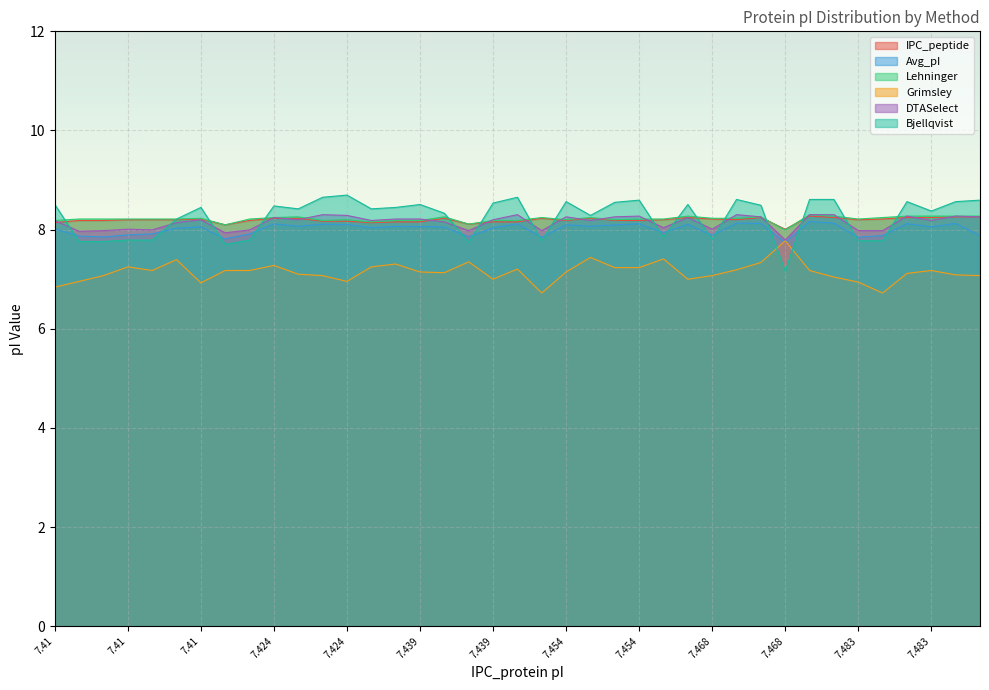

What are all the series names shown in the legend?

IPC_peptide, Avg_pI, Lehninger, Grimsley, DTASelect, Bjellqvist